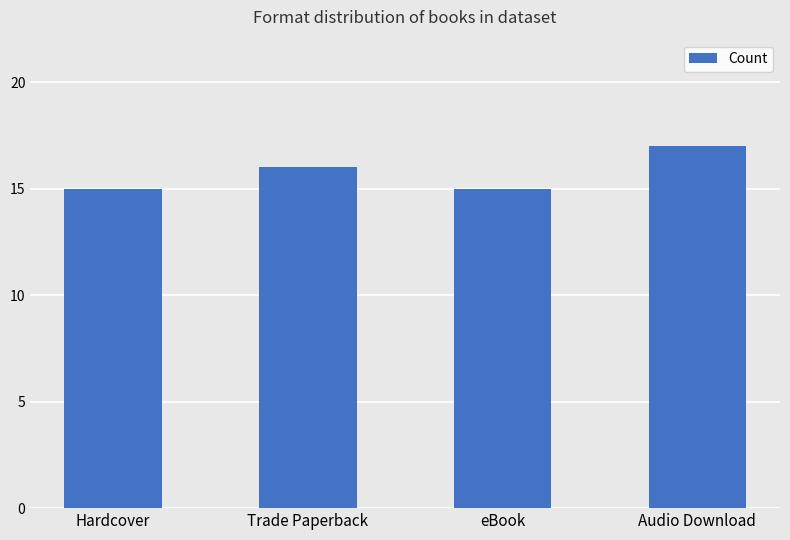

What is the label of the 3rd bar from the left?

eBook